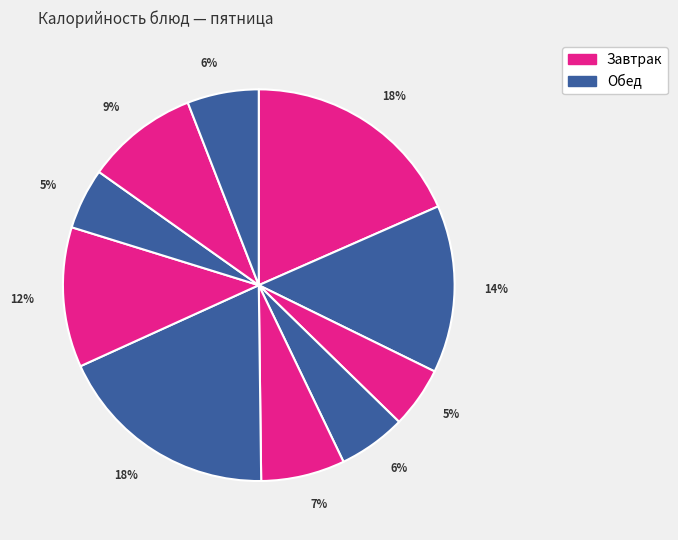

Does any single category account for the majority?

No